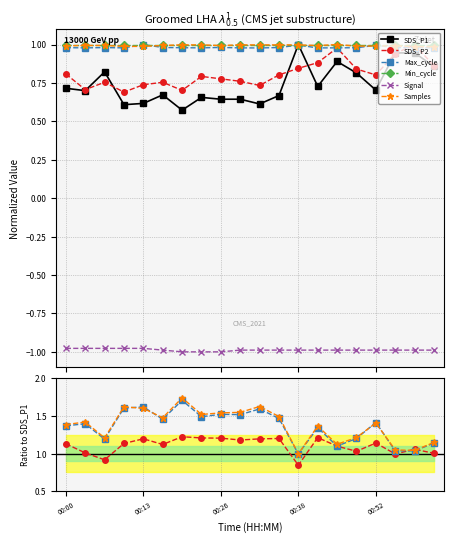

How many categories are shown in the chart?

20